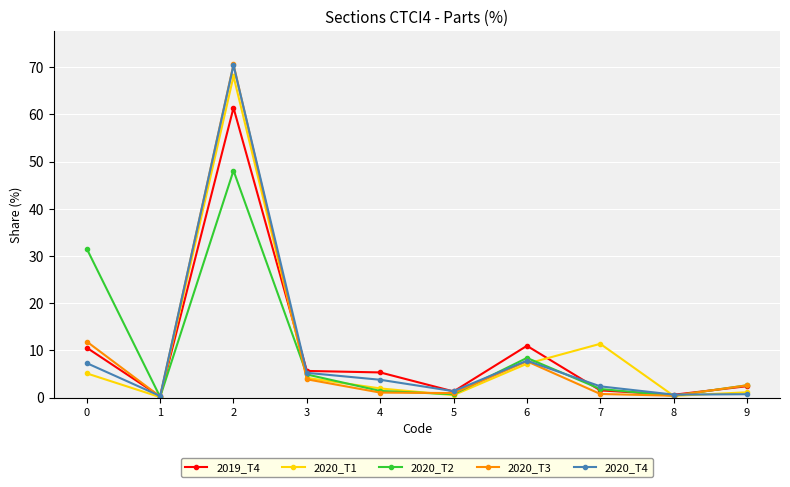

What value does the 2019_T4 series have at 9?

2.4